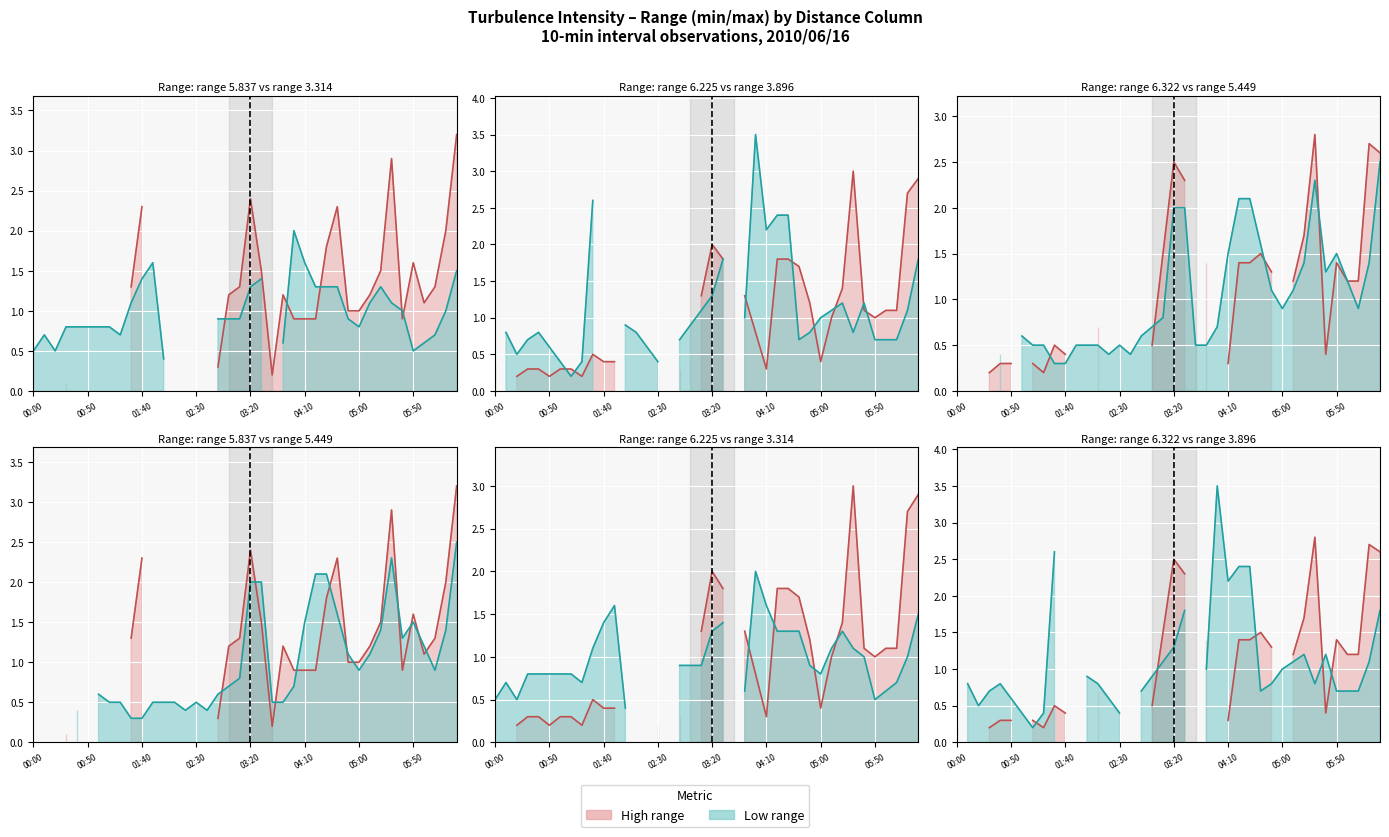

True or false: High series has more than 1 points higher than both neighbors.

True